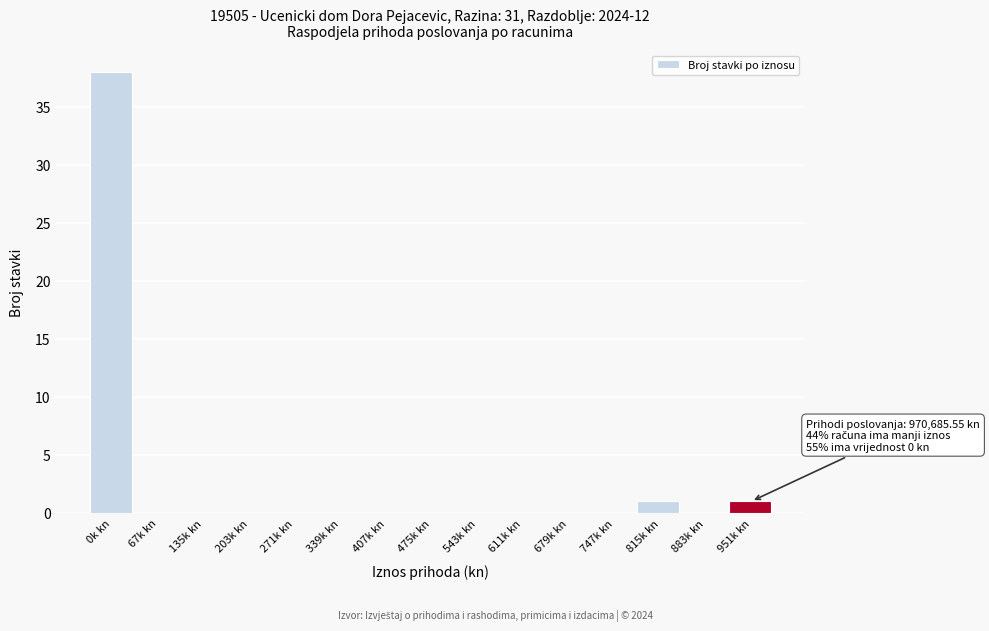

Reading left to right, list all the values displayed in this chart.

0k kn=38	67k kn=0	135k kn=0	203k kn=0	271k kn=0	339k kn=0	407k kn=0	475k kn=0	543k kn=0	611k kn=0	679k kn=0	747k kn=0	815k kn=1	883k kn=0	951k kn=1